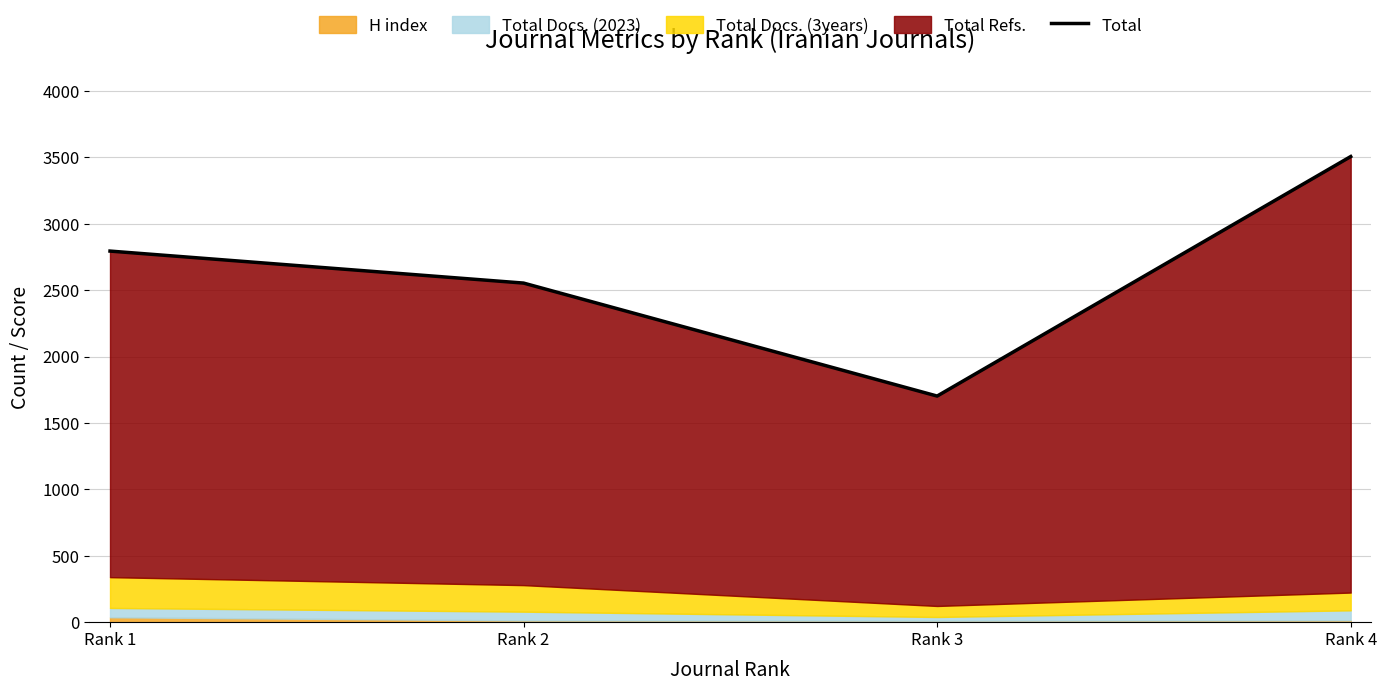

How many data points does each series have?

4